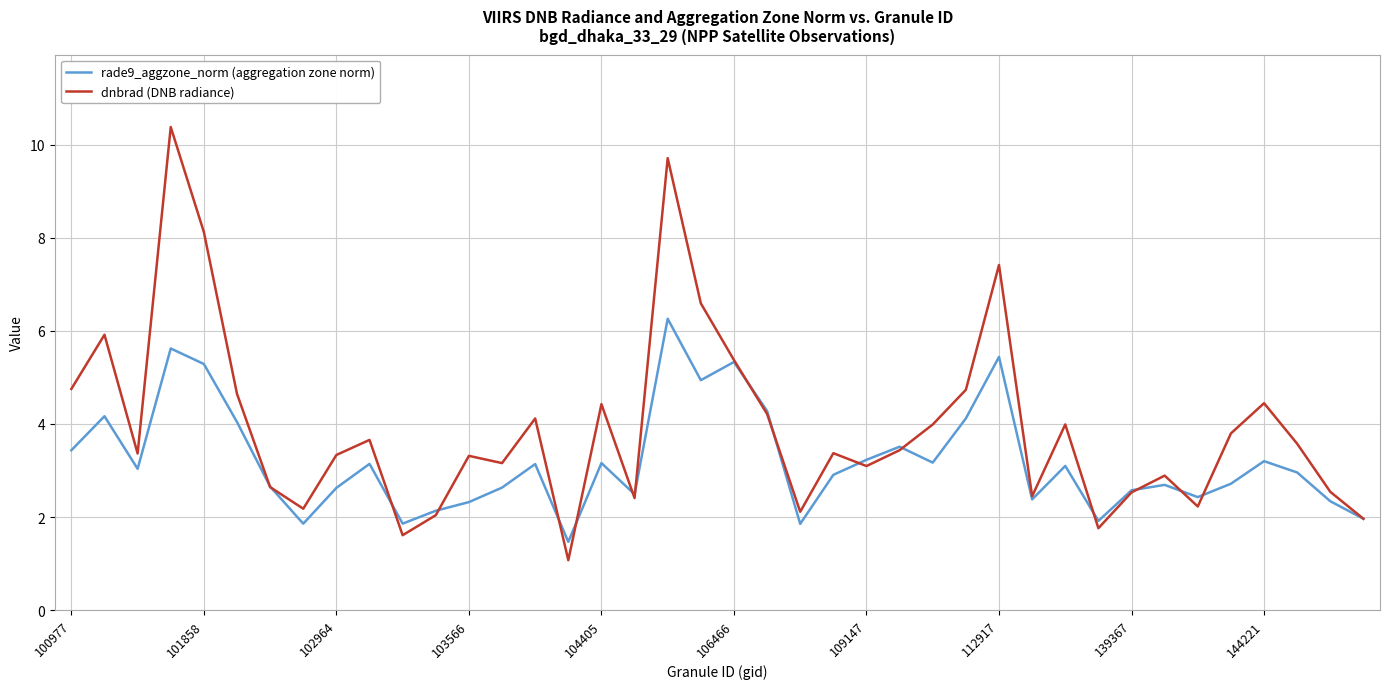

Which series has the largest total across all categories?

dnbrad (DNB radiance)